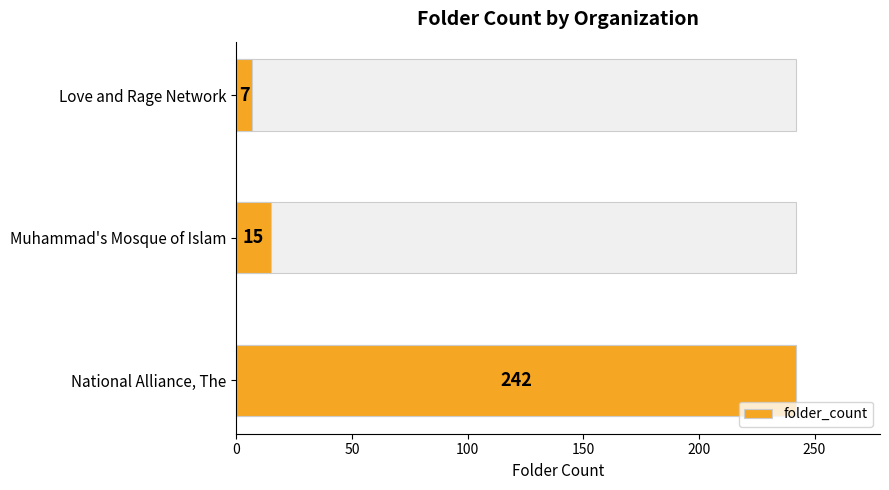

What is the difference between the maximum and second lowest values?

227